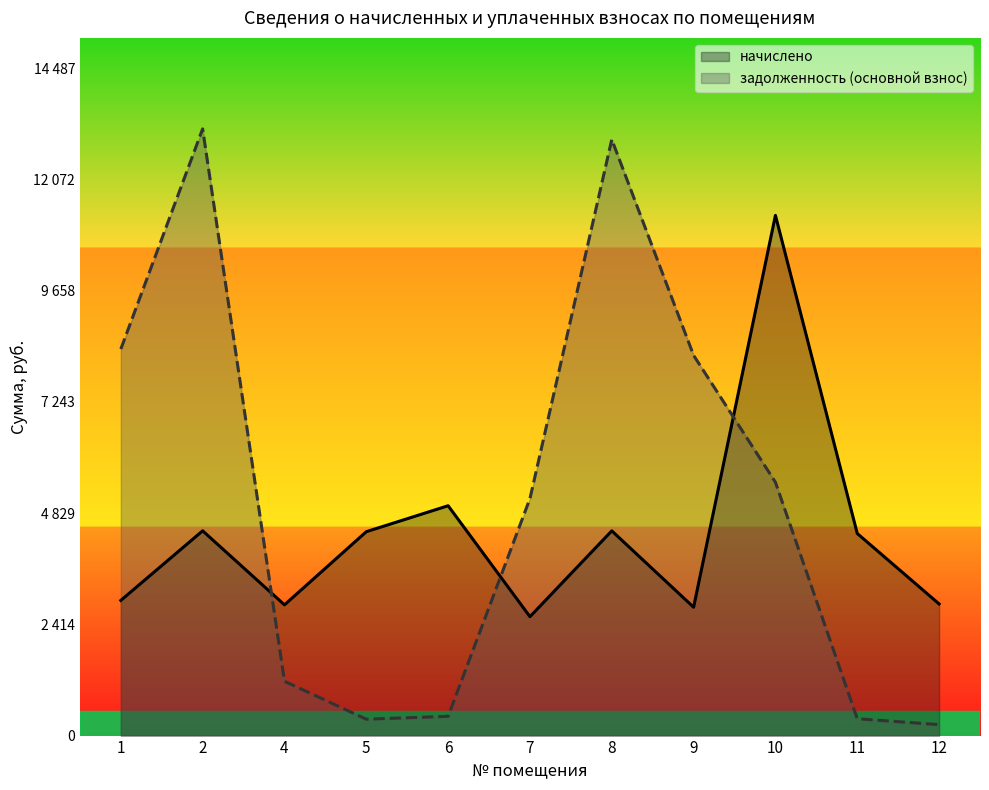

How many lines are shown in the chart?

2